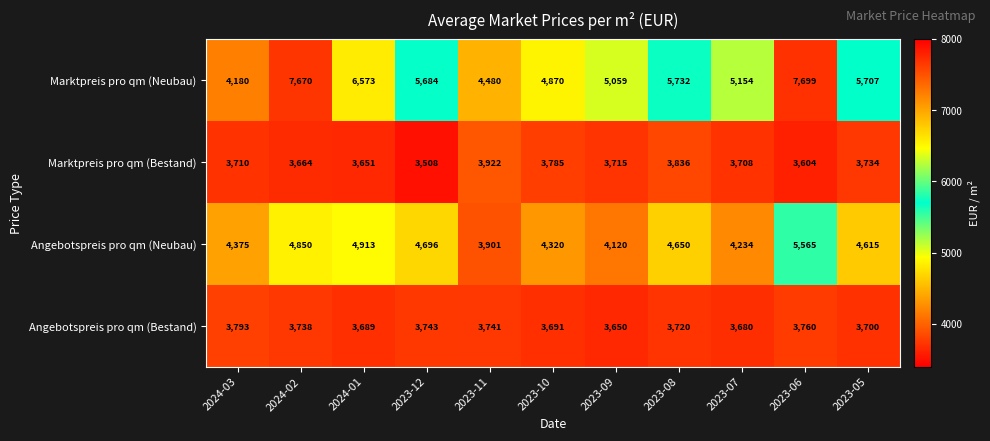

Which series has the largest total across all categories?

Marktpreis pro qm (Neubau)